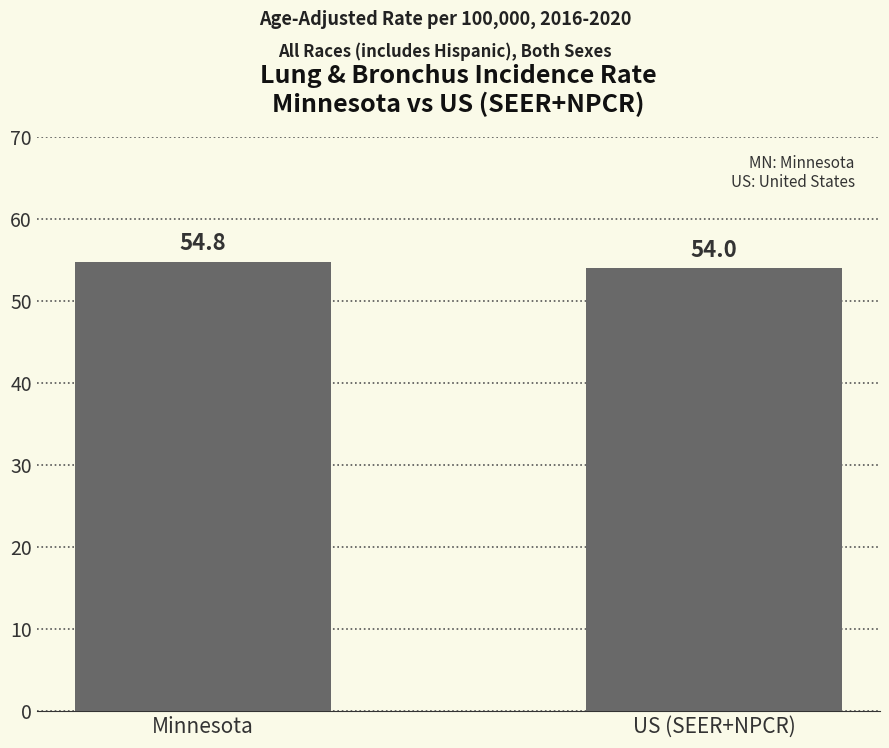

List the labels in order of value, largest first.

Minnesota, US (SEER+NPCR)